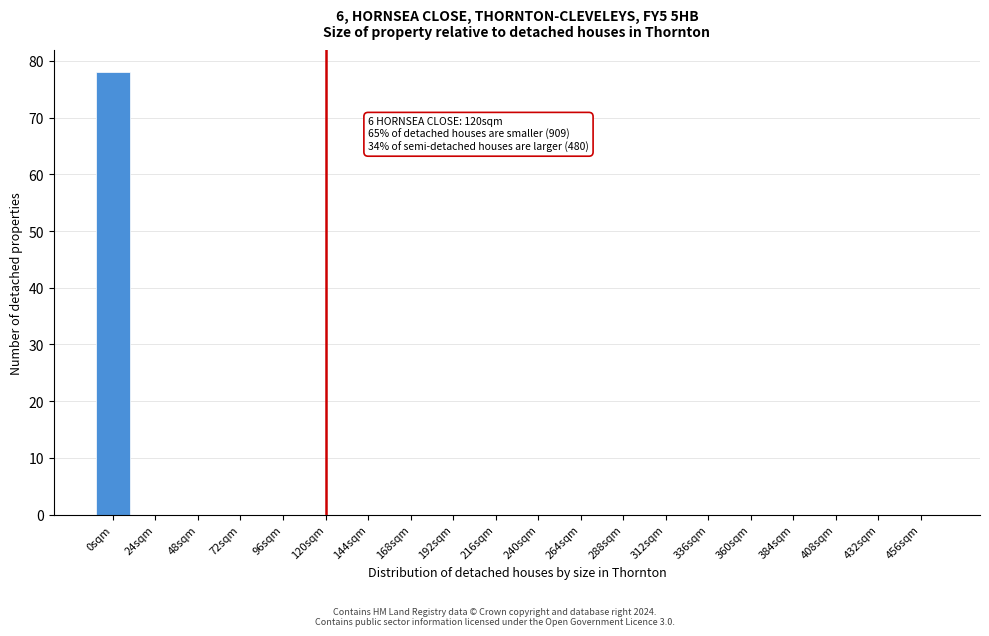

Reading left to right, list all the values displayed in this chart.

0sqm=78	24sqm=0	48sqm=0	72sqm=0	96sqm=0	120sqm=0	144sqm=0	168sqm=0	192sqm=0	216sqm=0	240sqm=0	264sqm=0	288sqm=0	312sqm=0	336sqm=0	360sqm=0	384sqm=0	408sqm=0	432sqm=0	456sqm=0